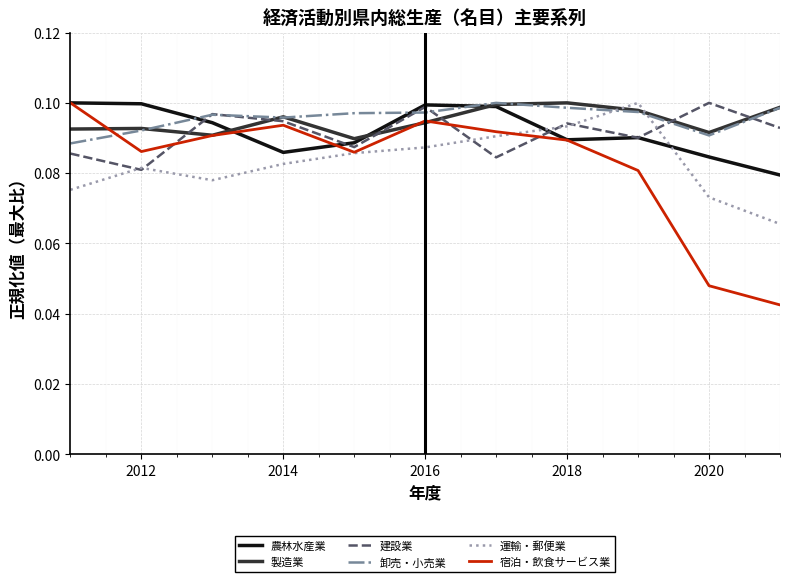

Which series has the widest spread of values?

宿泊・飲食サービス業